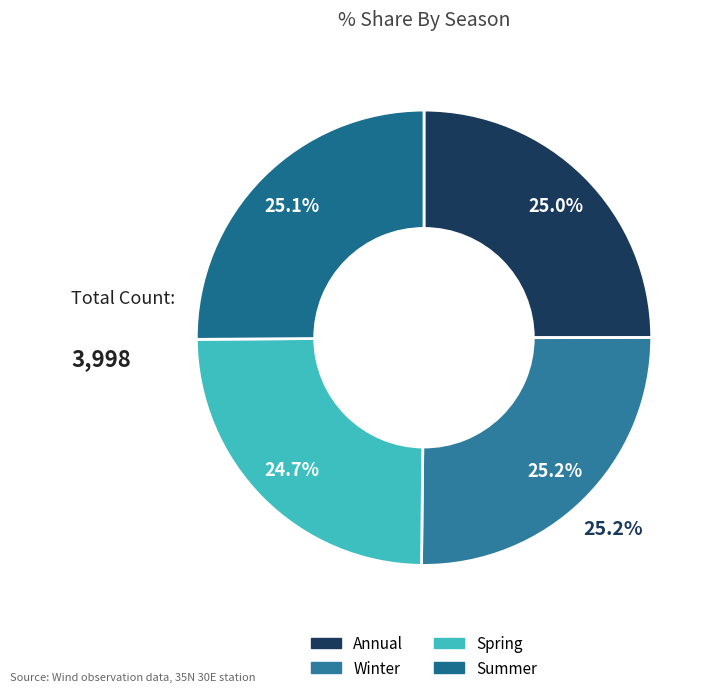

Count the number of slices in the pie.

4